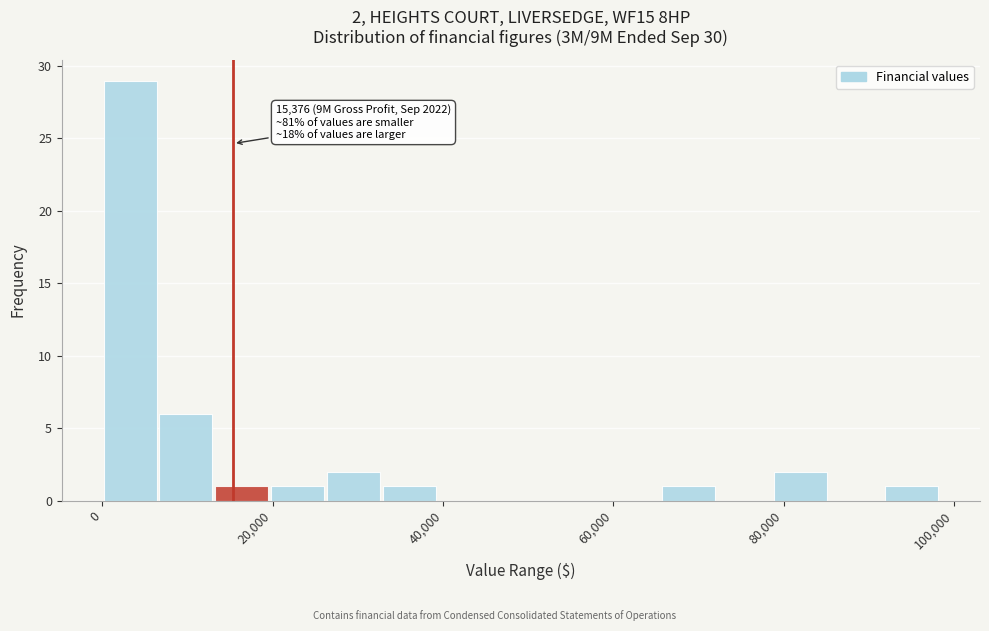

Around what value on the x-axis is the tallest bar? Give the approximate position of its centre, as read against the axis.

4000